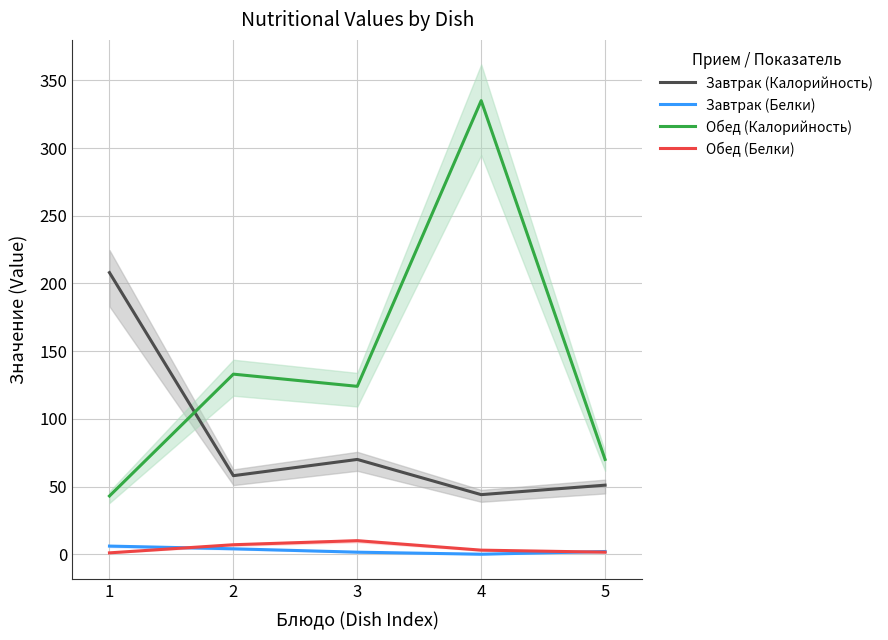

Reading right to left, list all the values displayed in this chart.

Завтрак (Калорийность): 51.0	44.0	70.0	58.0	208.0
Завтрак (Белки): 2.0	0.0	1.5	4.0	6.0
Обед (Калорийность): 70.0	335.0	124.0	133.0	43.0
Обед (Белки): 1.5	3.0	10.0	7.0	1.0